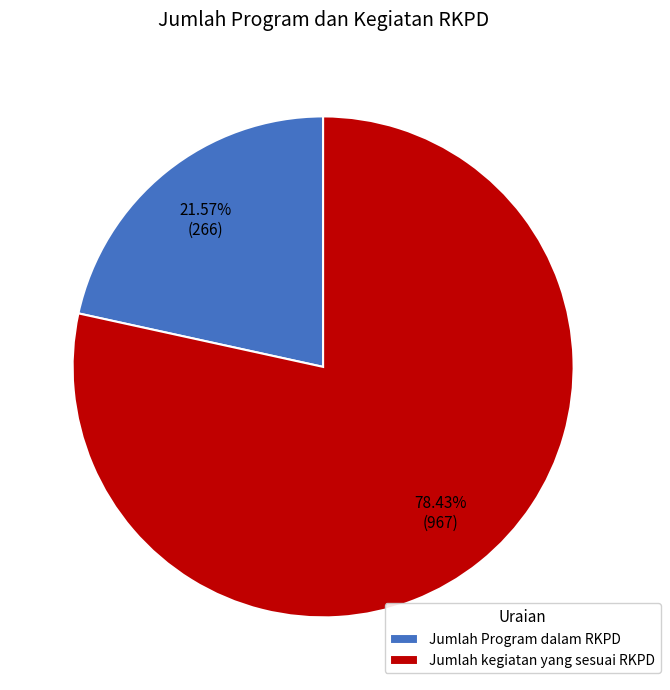

What is the smallest slice in the pie chart?

Jumlah Program dalam RKPD